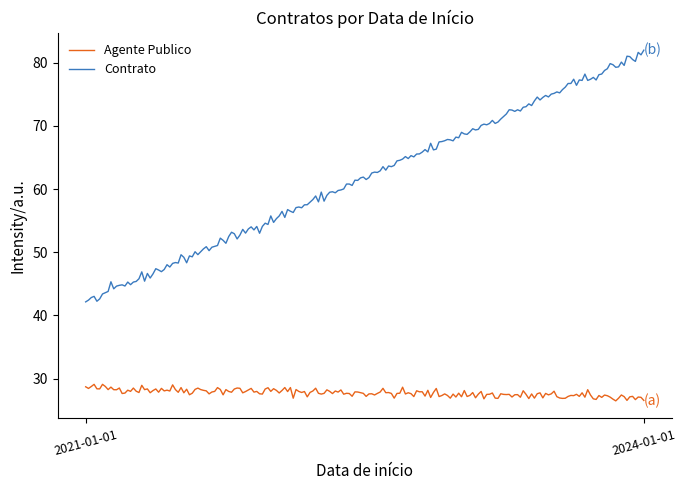

What is the difference between the maximum and minimum values in the Agente Publico series?

2.6